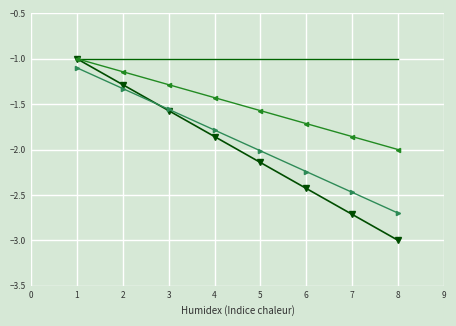

What is the value of the 3rd point from the left?

-1.6